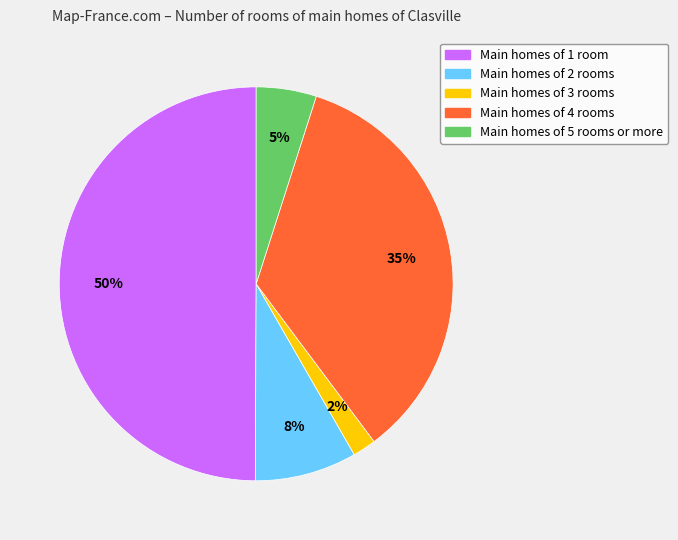

Is the sum of Main homes of 2 rooms and Main homes of 3 rooms greater than half?

No